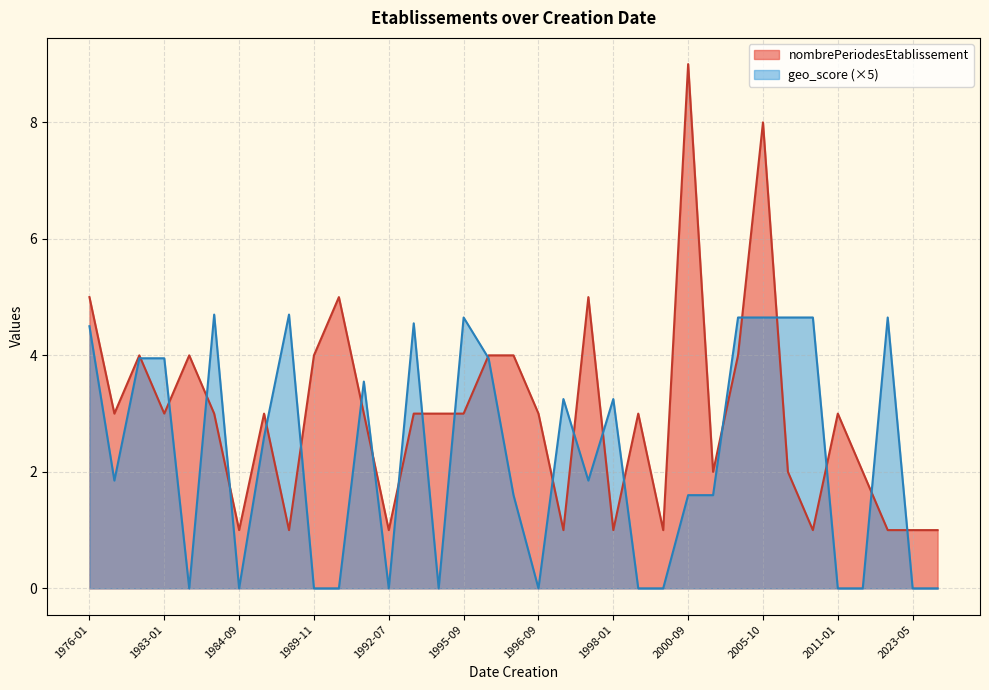

What is the highest value of the geo_score (×5) series?

4.7